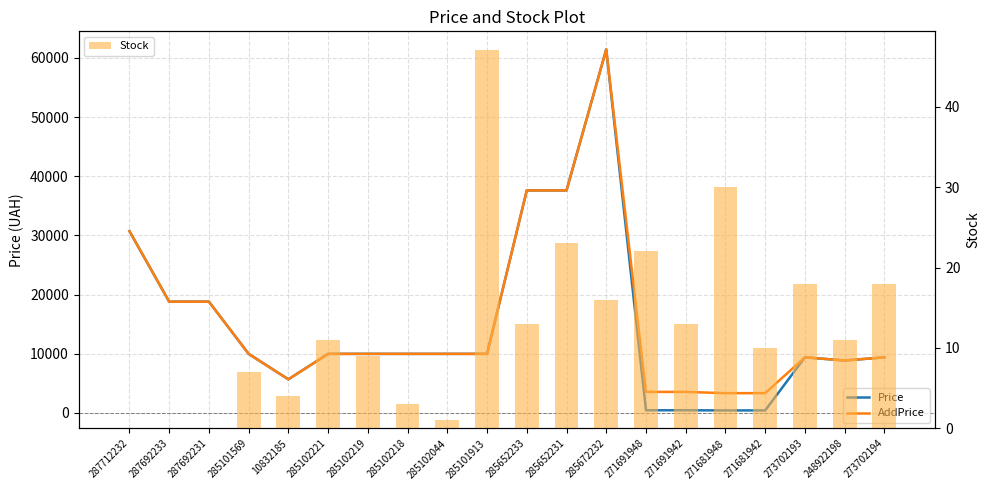

Is it true that Price equals 416.6 at 271681942?

True